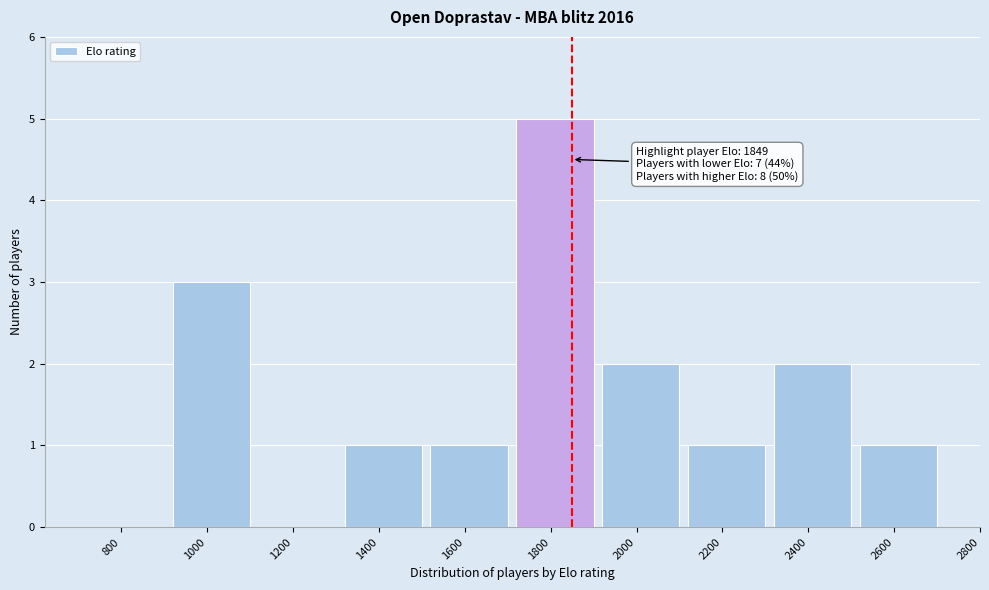

Reading left to right, extract all data points from this chart.

800=0	1000=3	1200=0	1400=1	1600=1	1800=5	2000=2	2200=1	2400=2	2600=1